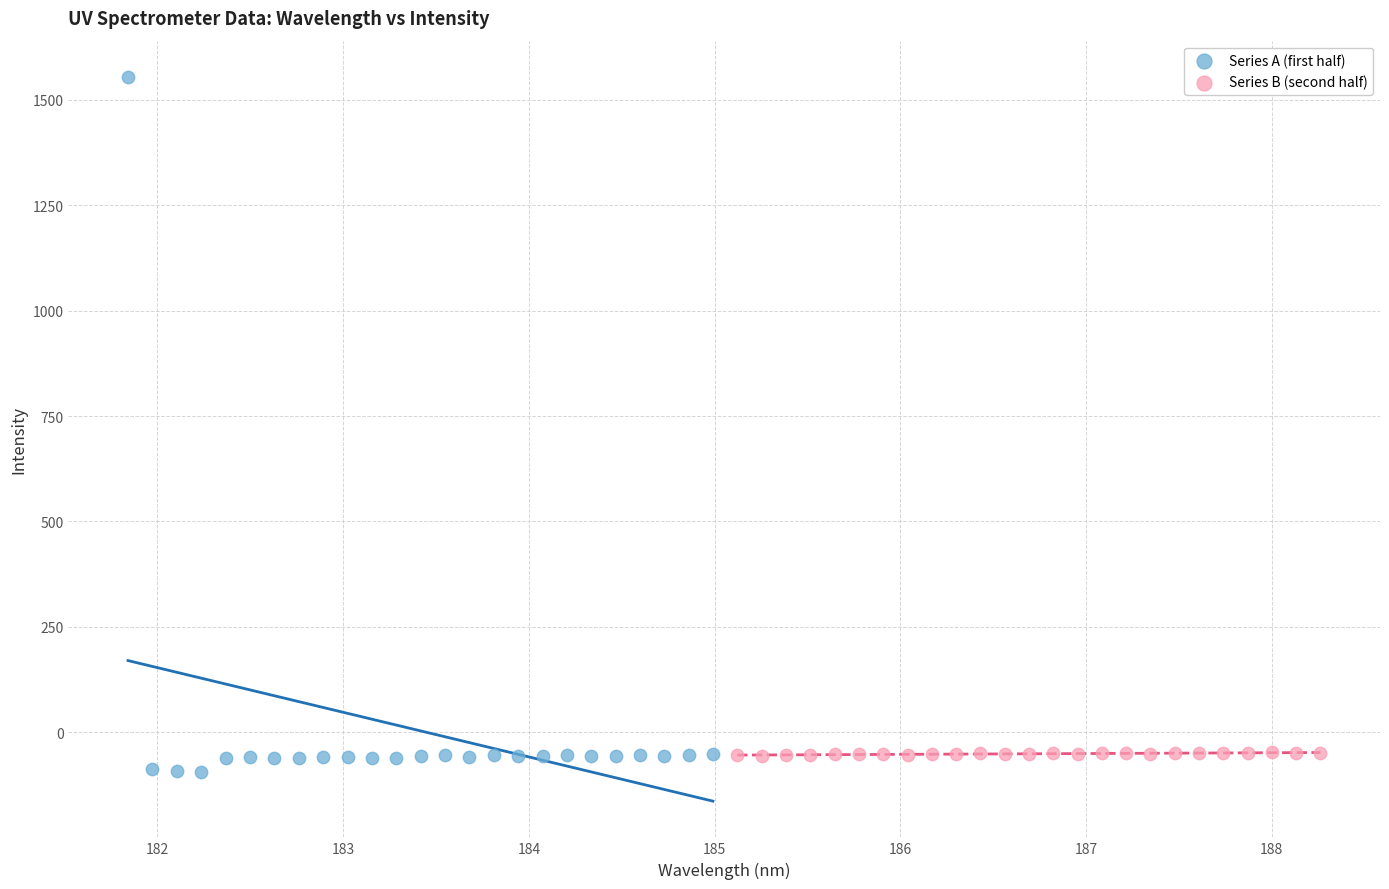

Which series contains the lowest Y value?

Series A (first half)